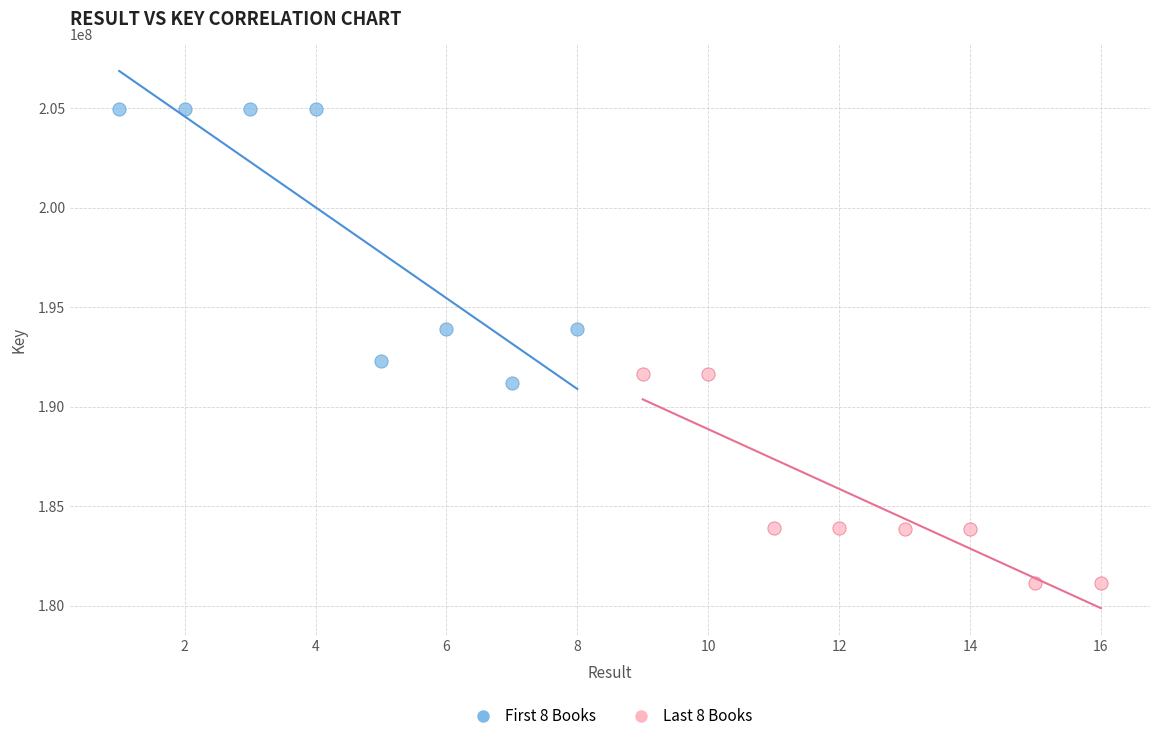

Which series contains the highest Y value?

First 8 Books